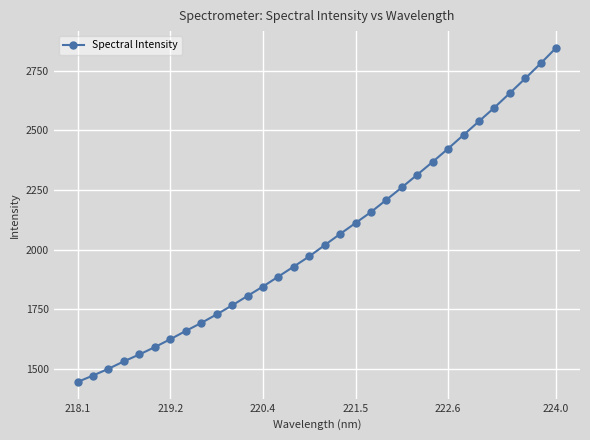

What is the value of the 7th point from the left?

1623.5